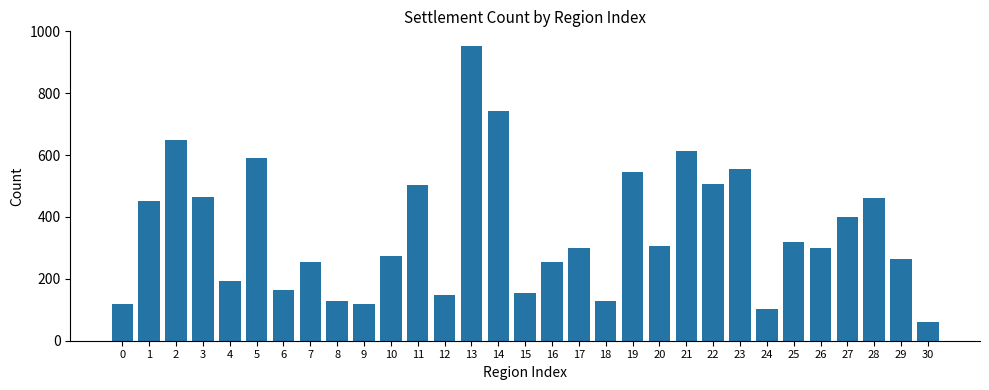

At which label does the data first exceed 301?

1